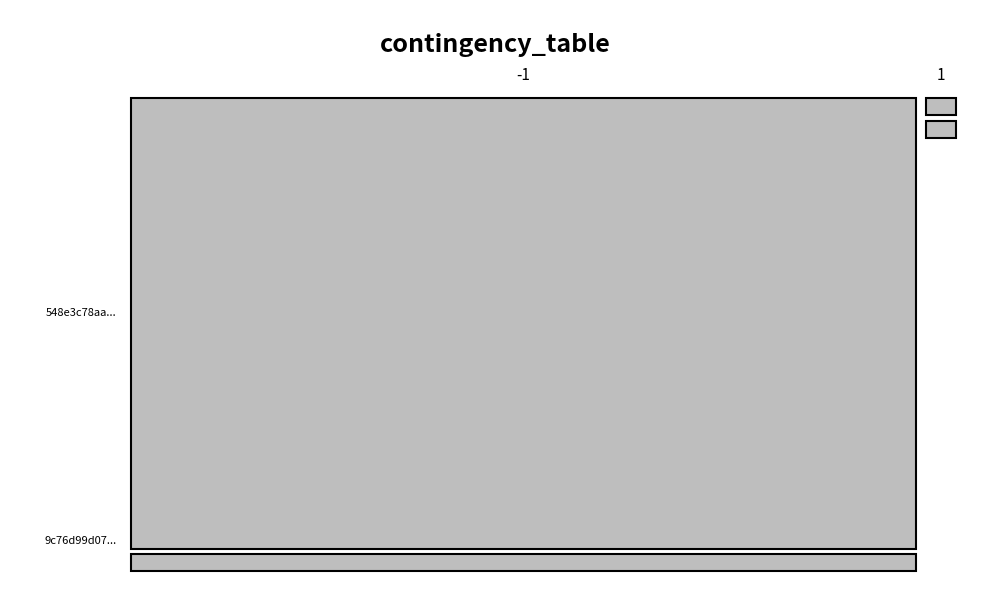

At which category is the sum across all series the highest?

-1